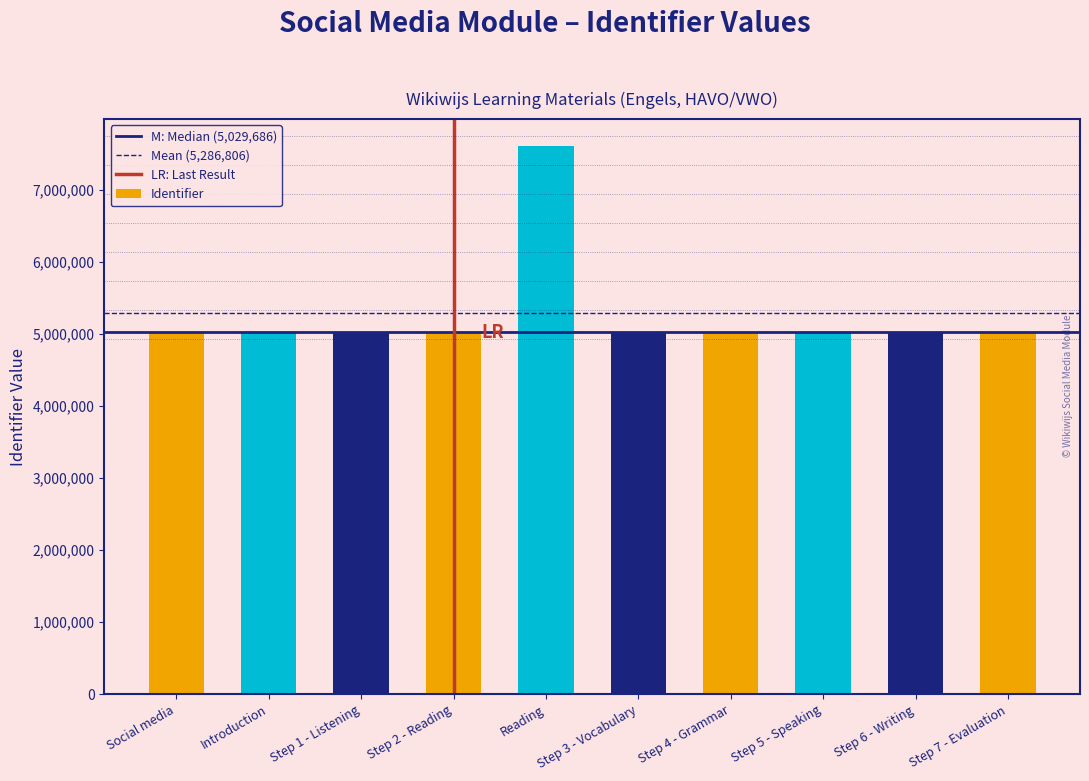

What is the label of the 10th bar from the right?

Social media